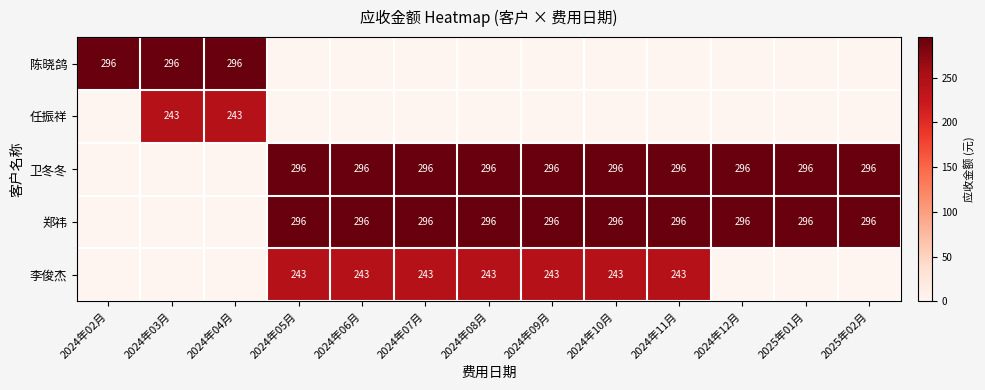

Between 2024年11月 and 2024年08月, which is larger?

2024年11月